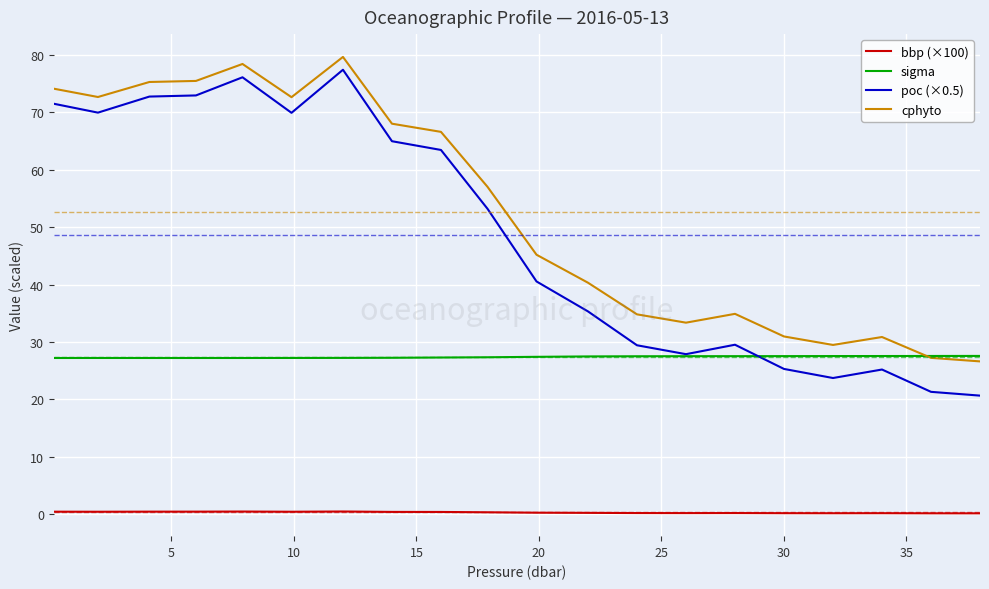

How many lines are shown in the chart?

4